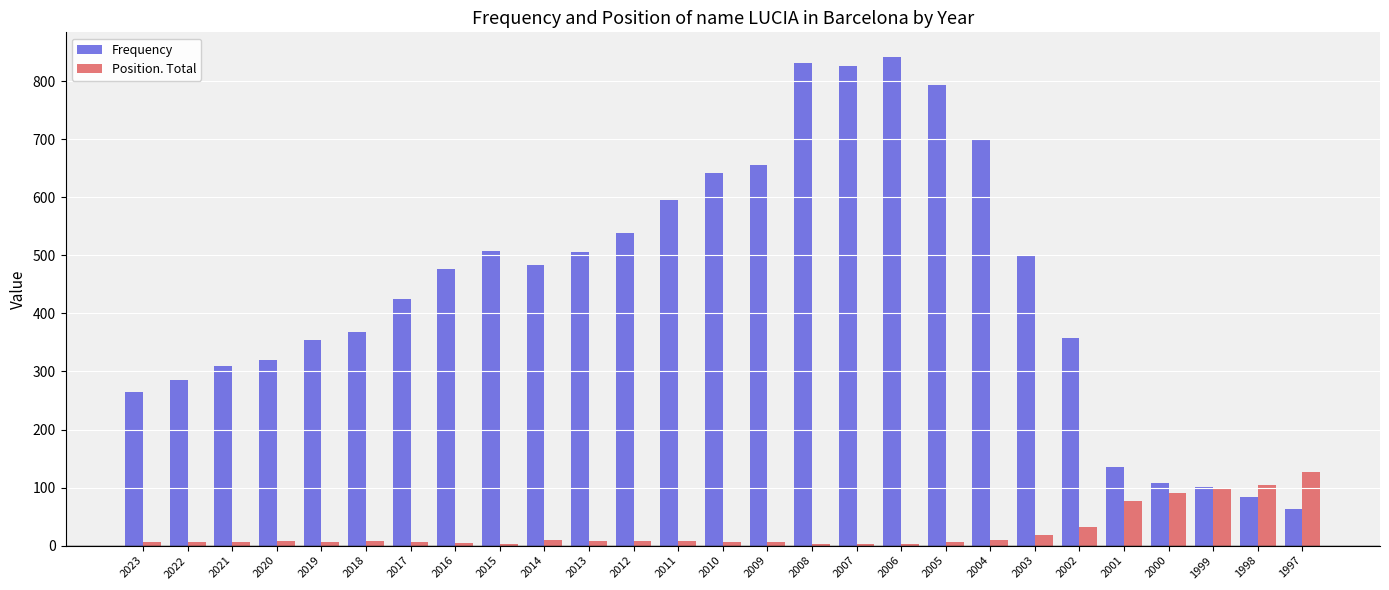

What is the sum of all Frequency values?

12066